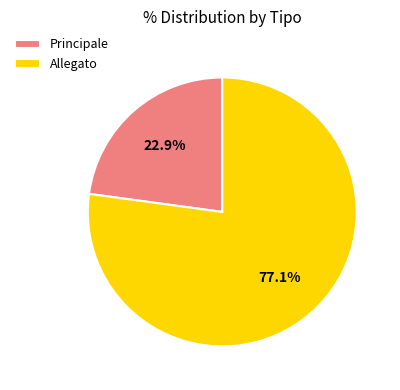

To the nearest percent, what is the combined percentage of Allegato and Principale?

100%